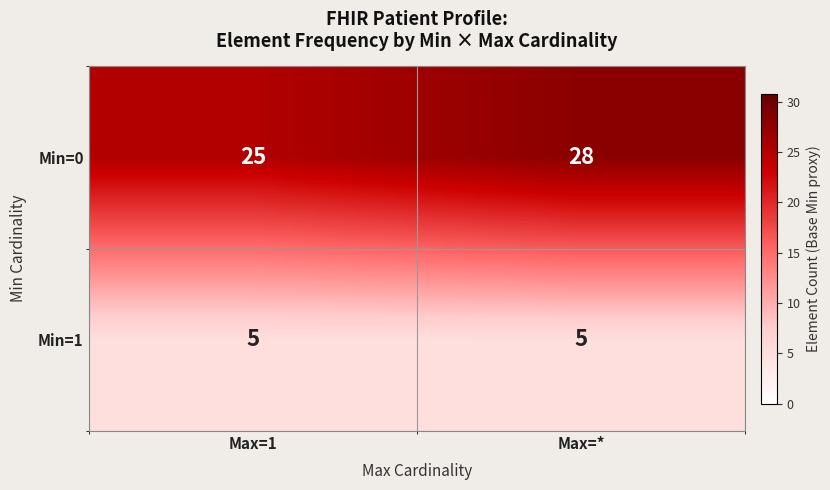

True or false: Min=1 has a value of 7 at Max=*.

False